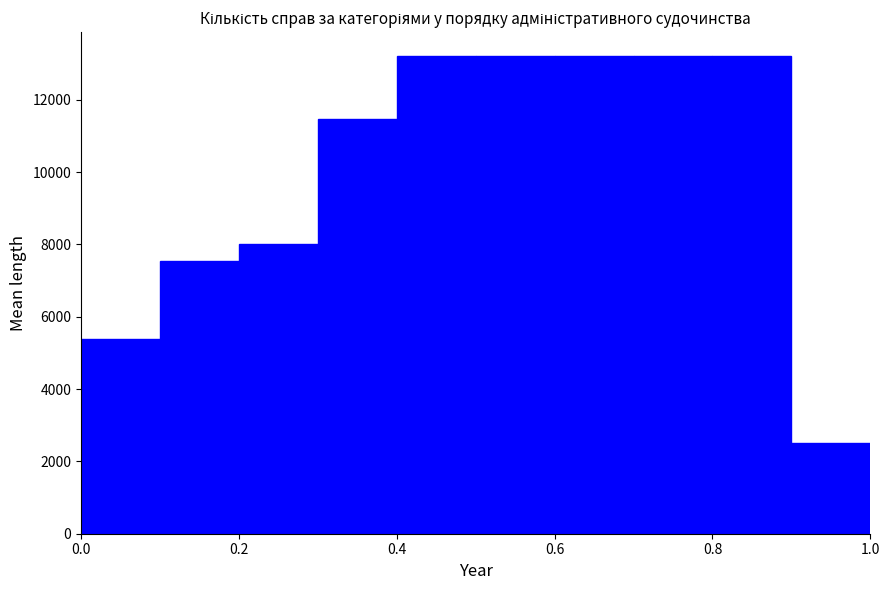

Reading left to right, list every bar in this chart as the range it spans on the x-axis followed by its height. The values are not printed on the chart, so give them approximately, as read against the axis.

0.0 to 0.1: 5400
0.1 to 0.2: 7600
0.2 to 0.3: 8000
0.3 to 0.4: 11400
0.4 to 0.5: 13200
0.5 to 0.6: 13200
0.6 to 0.7: 13200
0.7 to 0.8: 13200
0.8 to 0.9: 13200
0.9 to 1.0: 2600